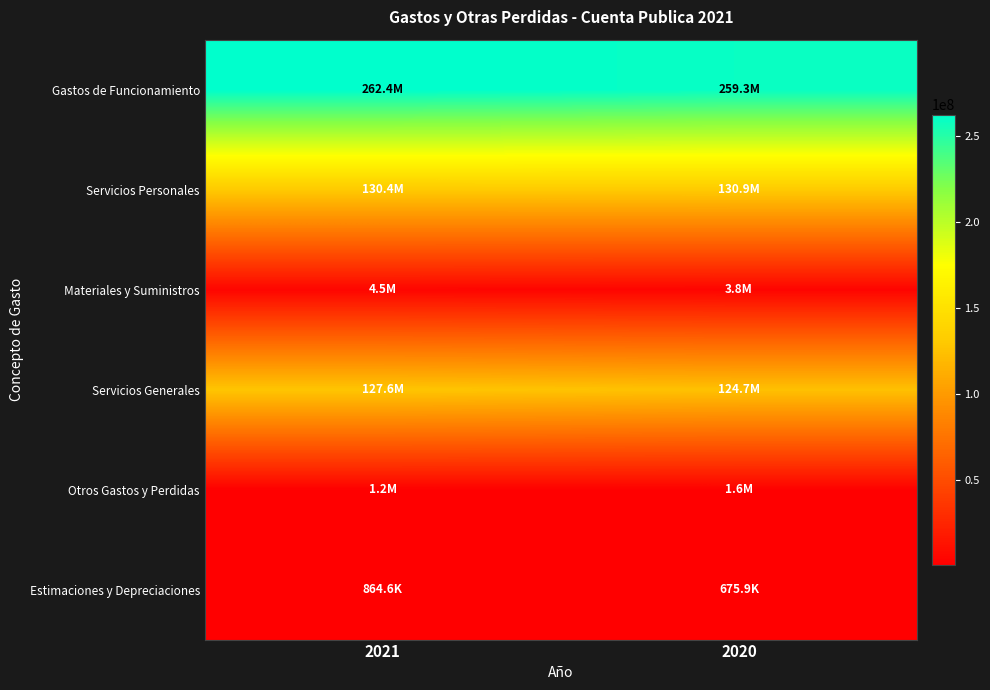

Count the number of data series in this chart.

6